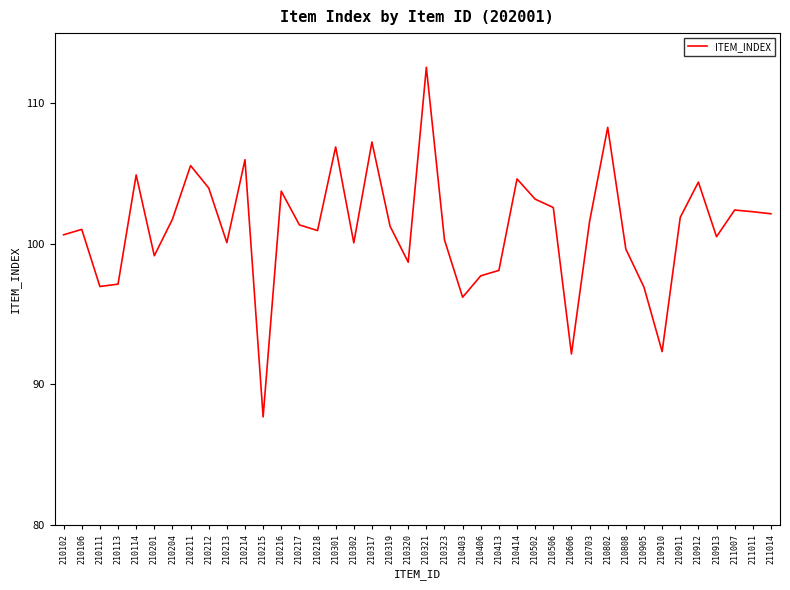

What is the minimum value shown in the chart?

87.7